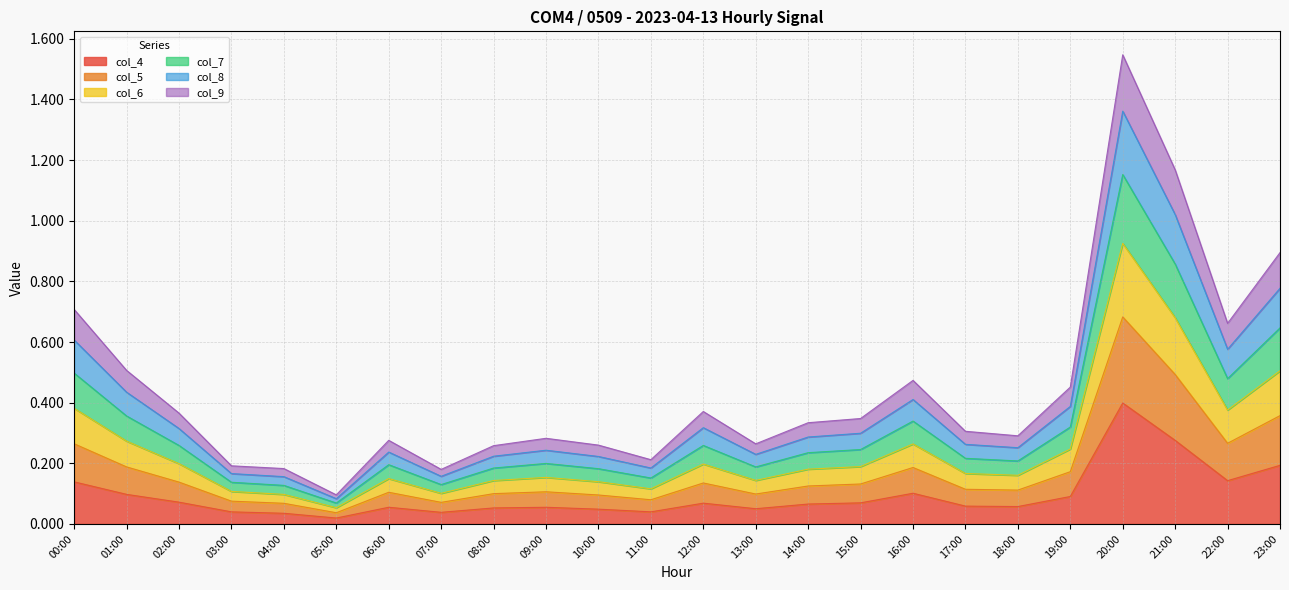

Which category has the highest value in the col_4 series?

20:00